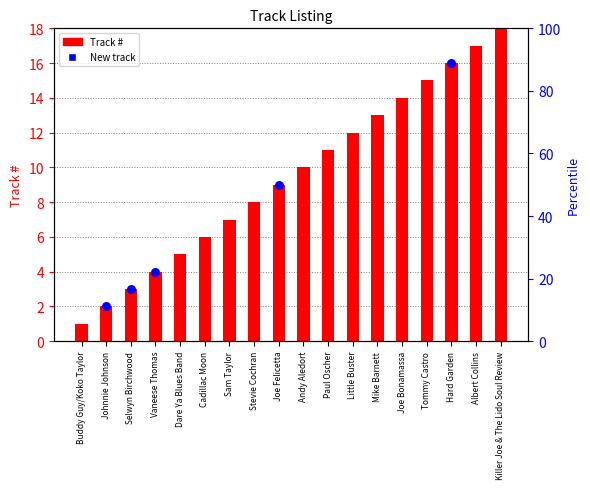

What is the ratio of the value at Little Buster to the value at Dare Ya Blues Band?

2.4